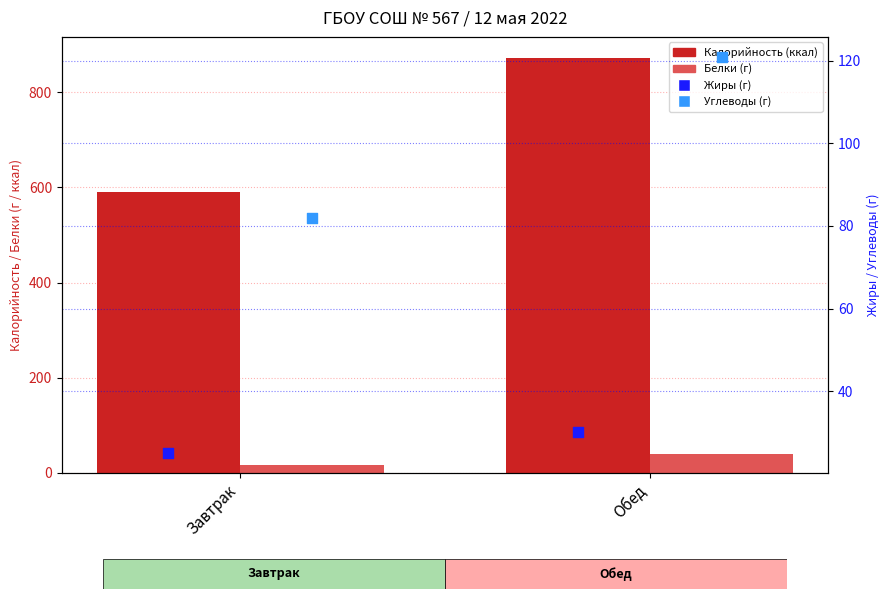

Which series contains the highest Y value?

Калорийность